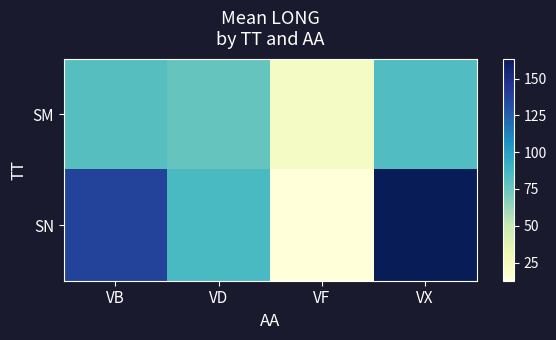

At VD, list the series in order from largest to smallest.

SN, SM